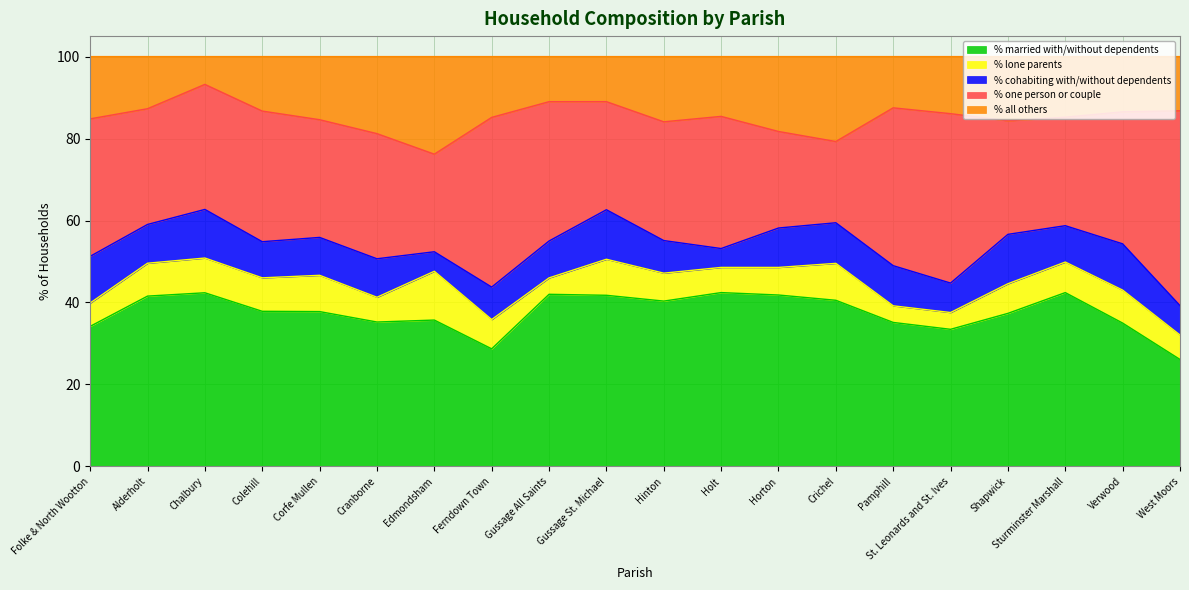

What is the label of the 12th point from the left?

Holt